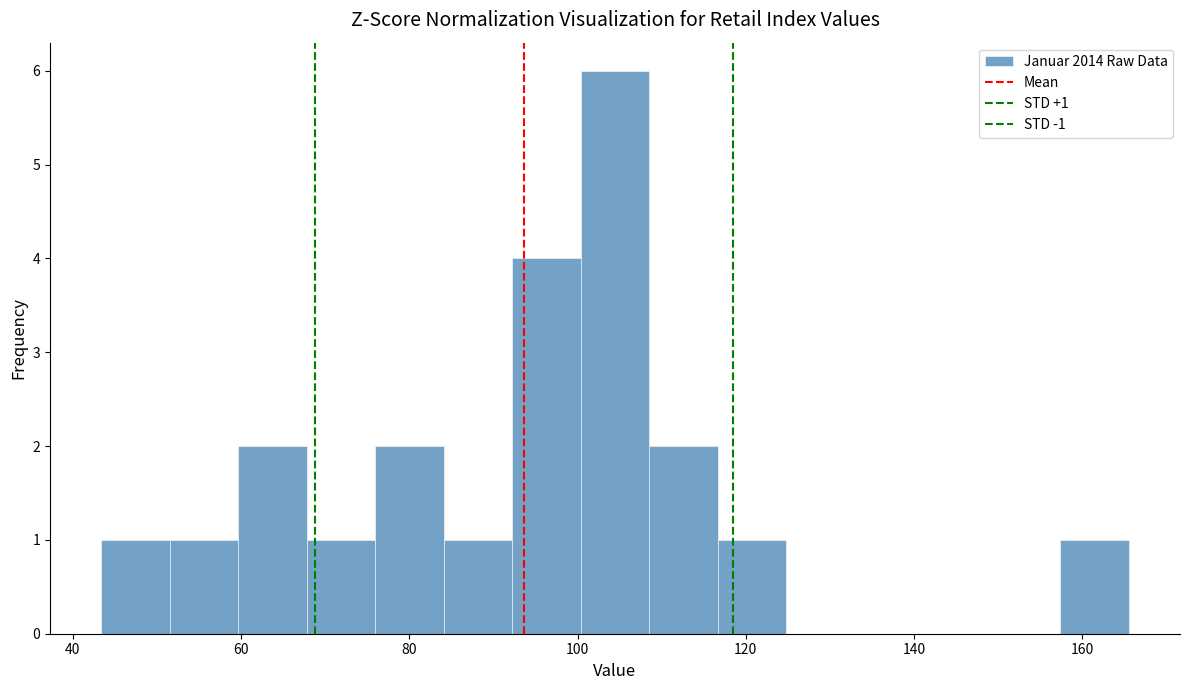

Which range on the x-axis has the tallest bar?

100 to 108